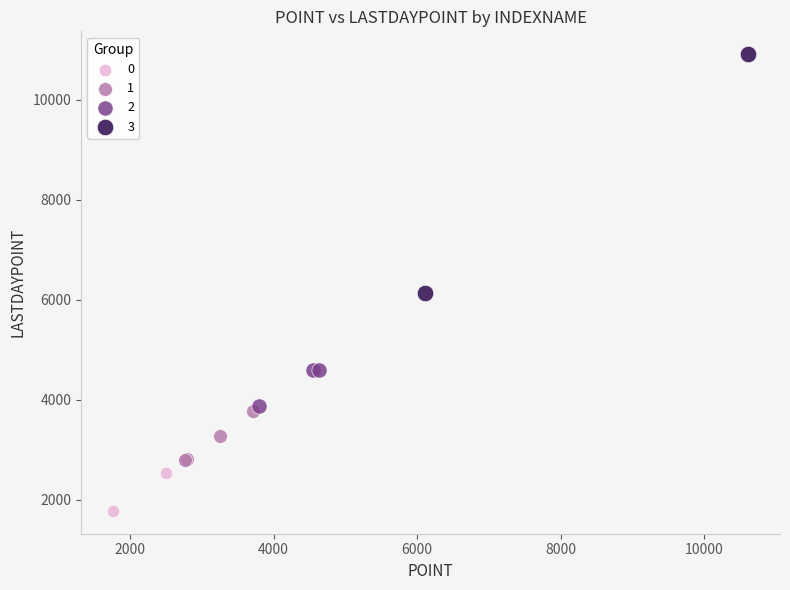

Which series has the widest spread of Y values?

3